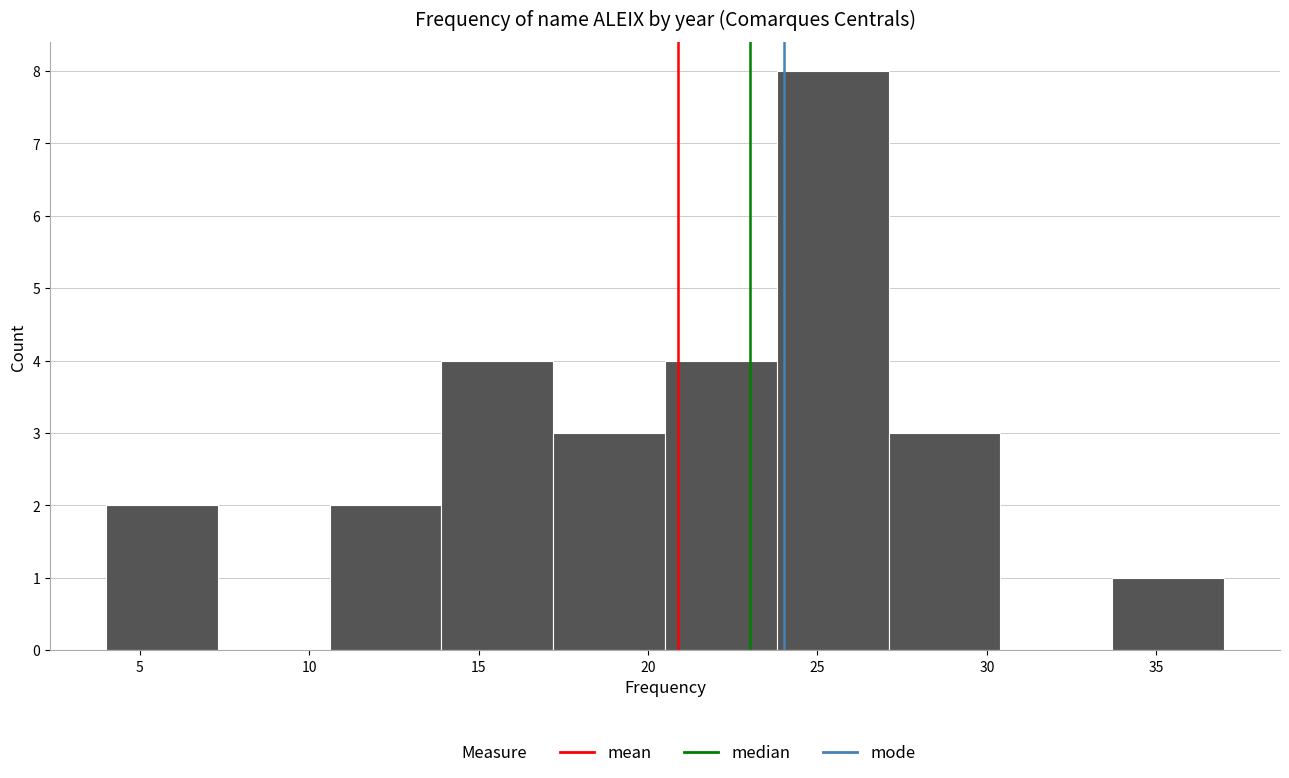

Which range on the x-axis has the tallest bar?

23.8 to 27.1